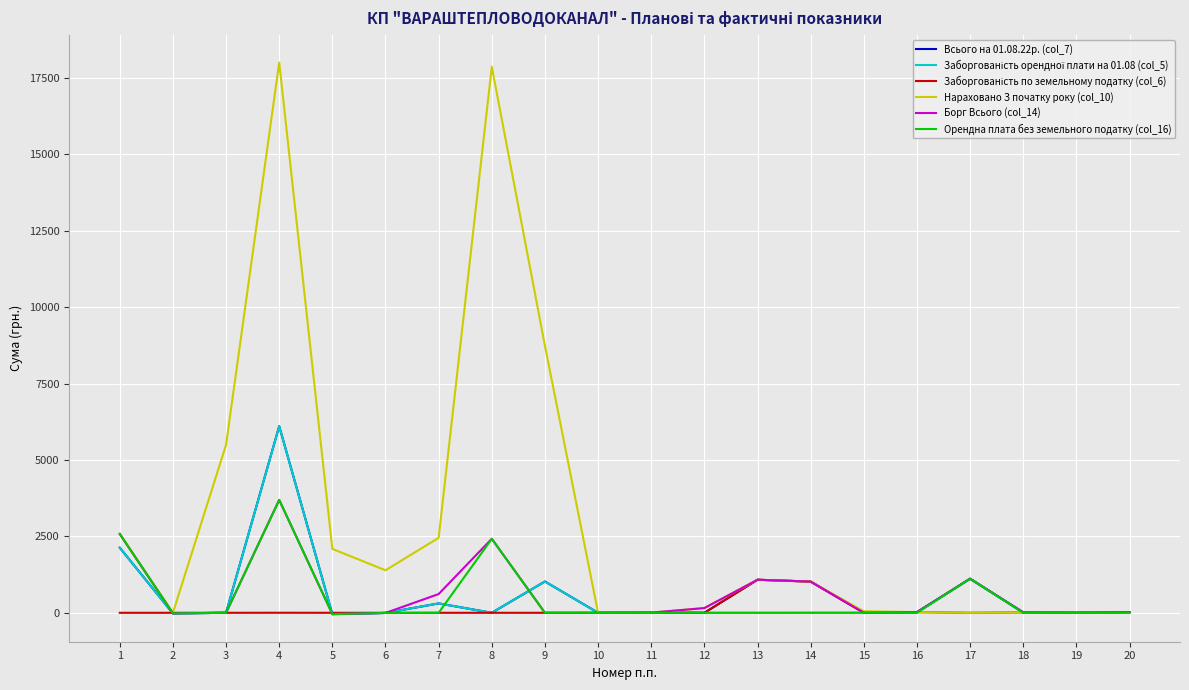

What is the total value across all series at 8?

22709.6